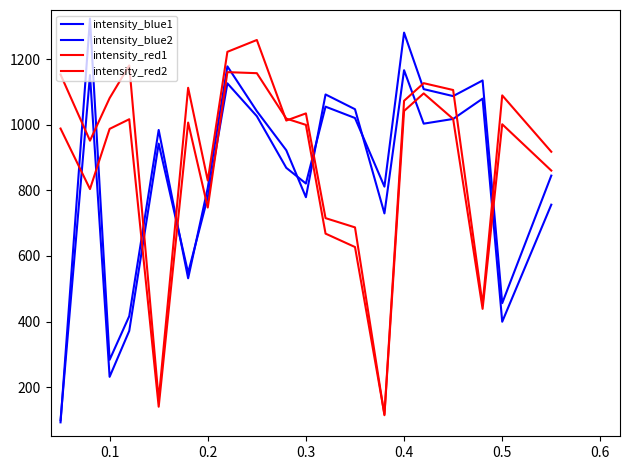

Does the chart have visible grid lines?

No